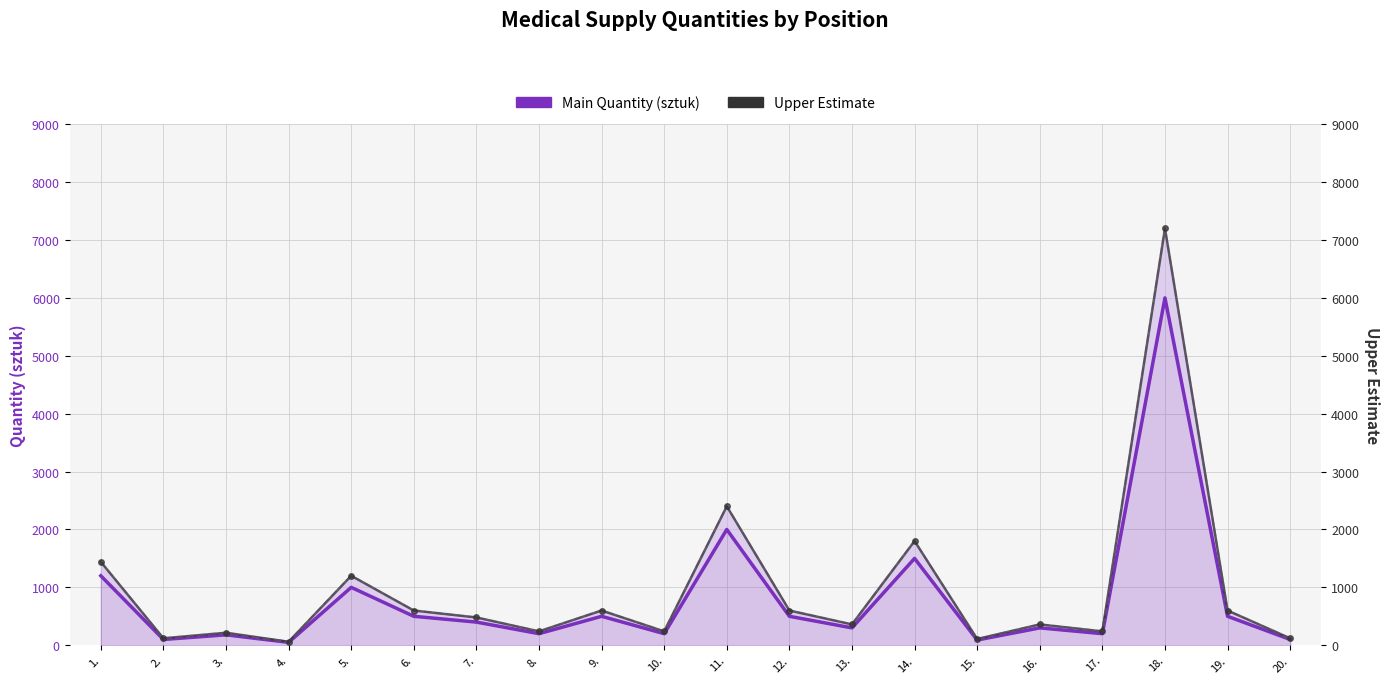

What is the value of the Main Quantity (sztuk) point at the 20th from the left?

100